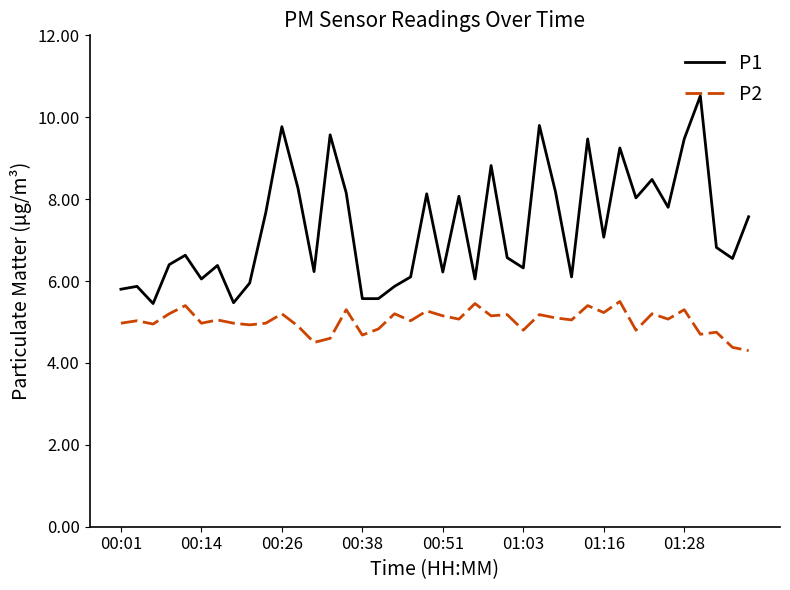

Which series has the largest total across all categories?

P1